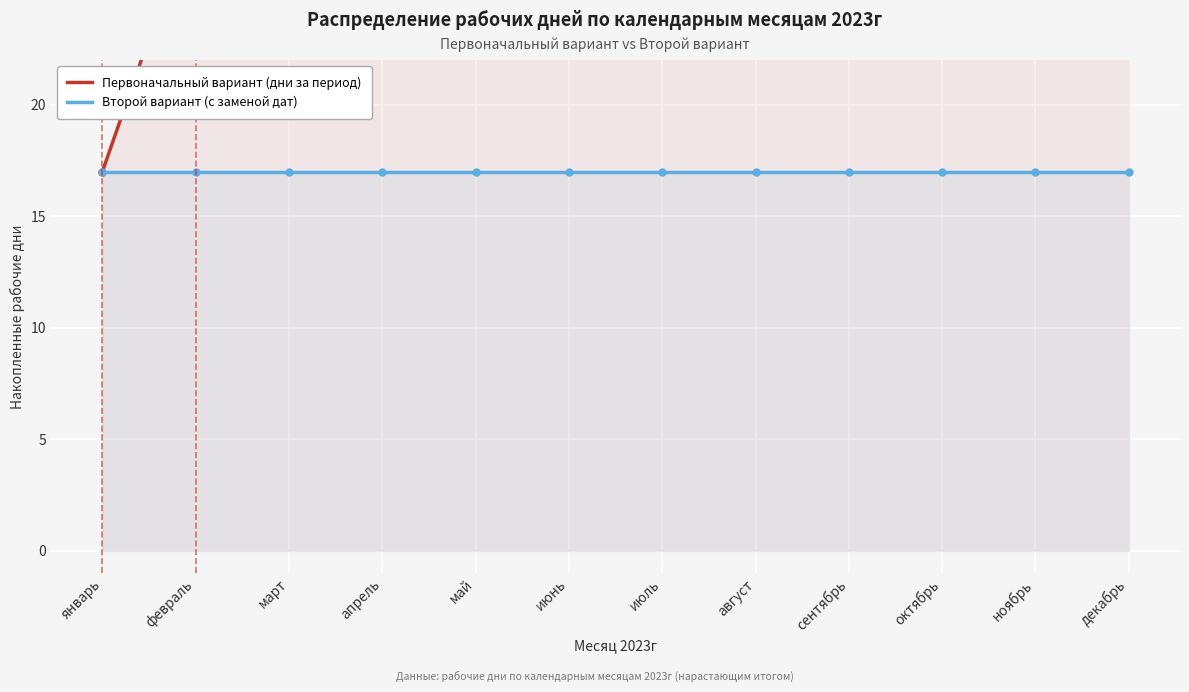

At which label is Первоначальный вариант closest to 23?

январь